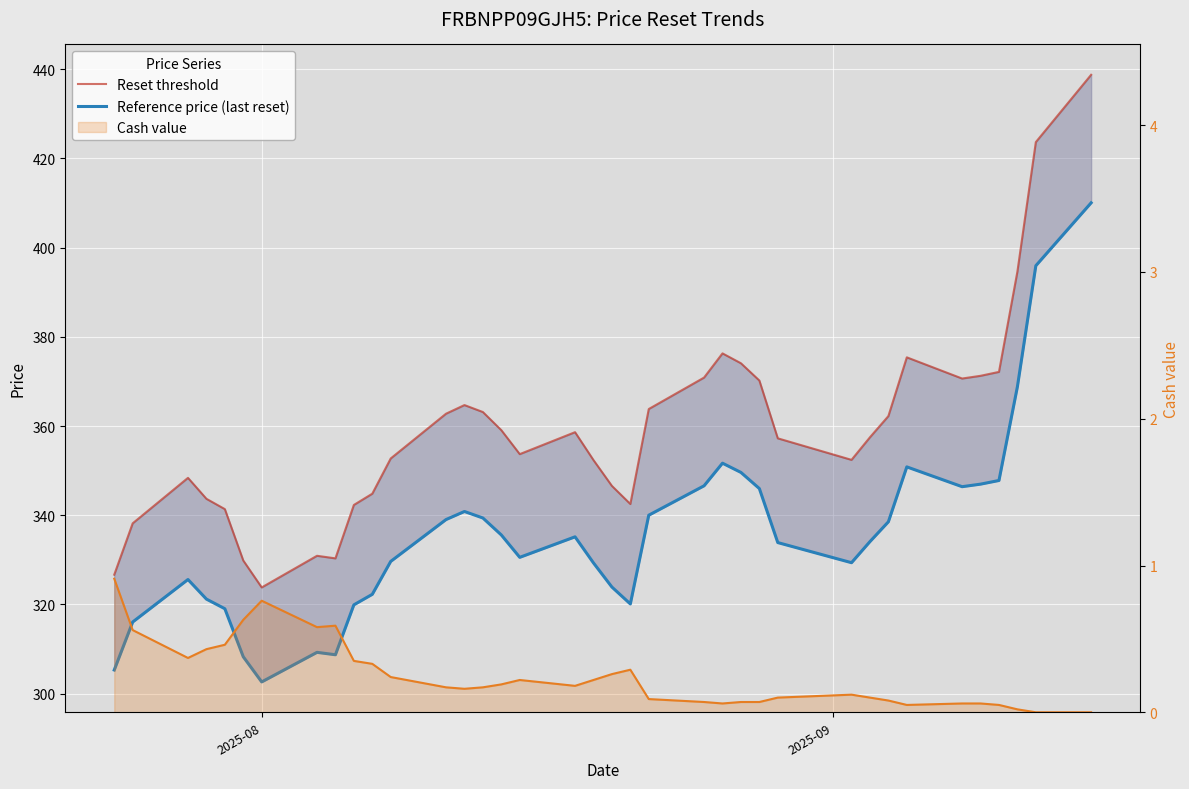

Between 3 and 32, which series saw the biggest shift?

Reset threshold